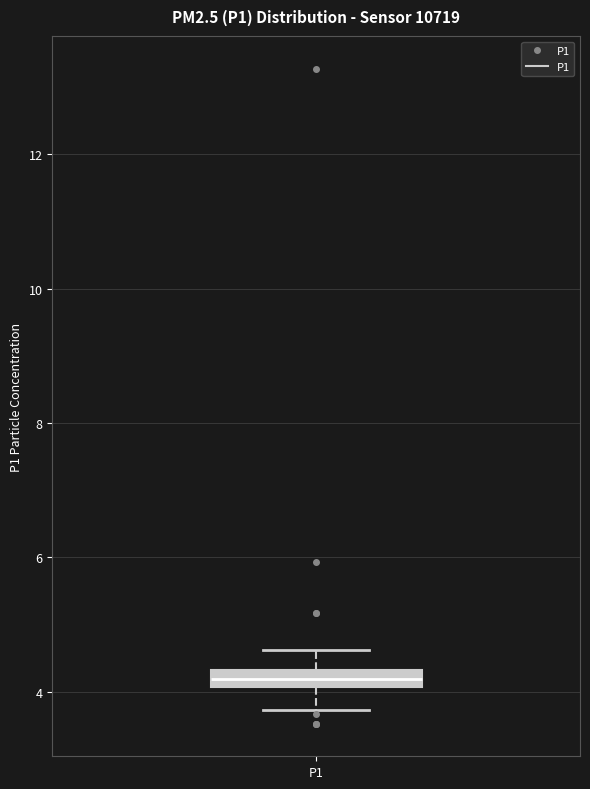

Where does the lower whisker of the box for P1 end on the y-axis? The values are not printed on the chart, so give them approximately, as read against the axis.

3.8